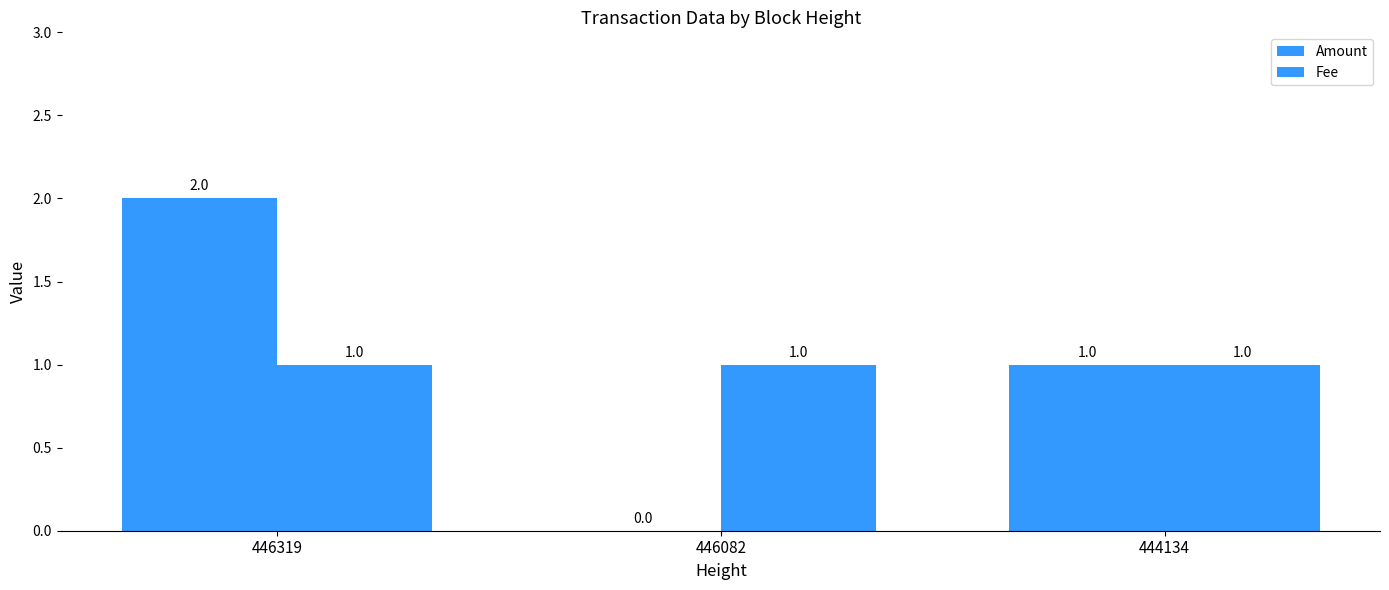

Reading right to left, what are all the values shown in this chart?

Amount: 444134=1	446082=0	446319=2
Fee: 444134=1	446082=1	446319=1